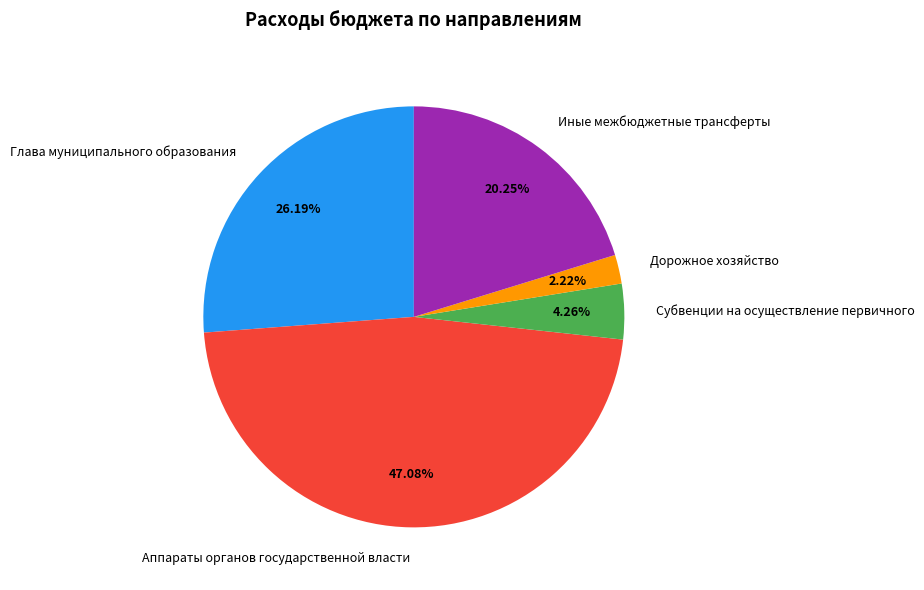

Rank the categories by value from highest to lowest.

Аппараты органов государственной власти, Глава муниципального образования, Иные межбюджетные трансферты, Субвенции на осуществление первичного, Дорожное хозяйство